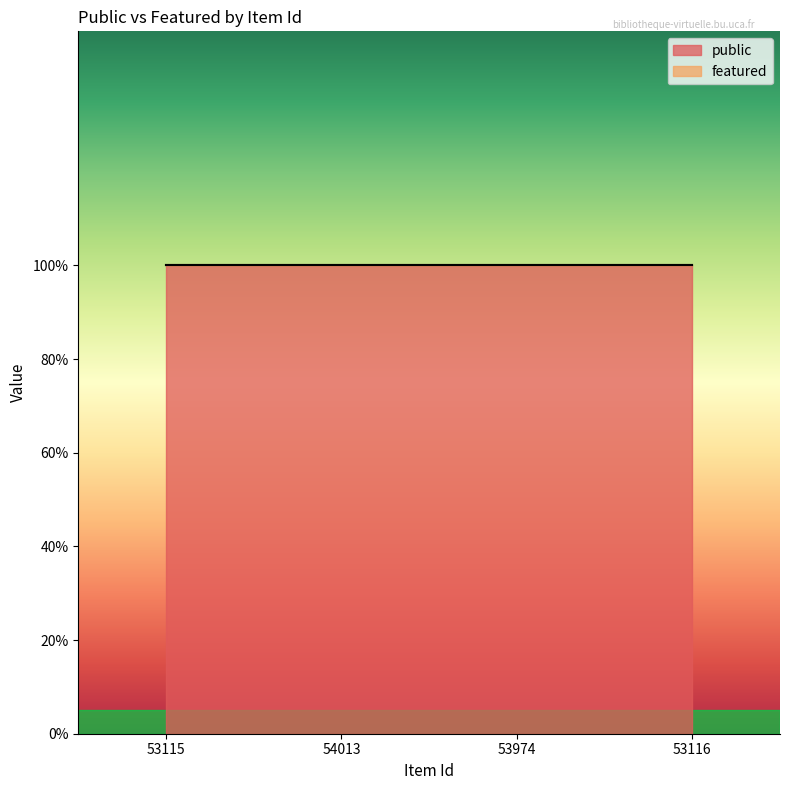

What is the sum of the public values at 53974 and 53116?

2